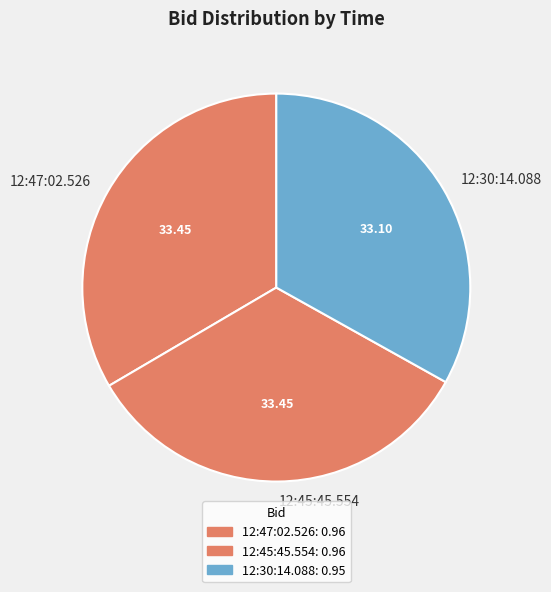

Is there a majority slice in this chart?

No